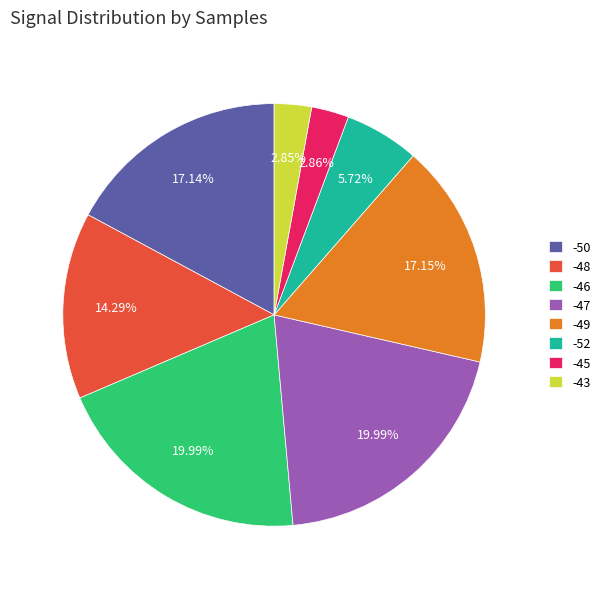

Count the number of slices in the pie.

8